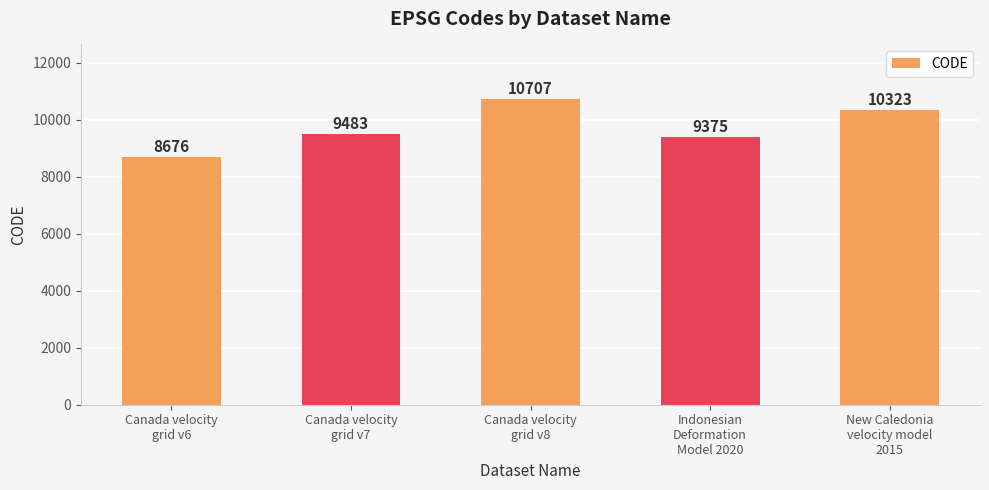

List the labels in order of value, largest first.

Canada velocity
grid v8, New Caledonia
velocity model
2015, Canada velocity
grid v7, Indonesian
Deformation
Model 2020, Canada velocity
grid v6